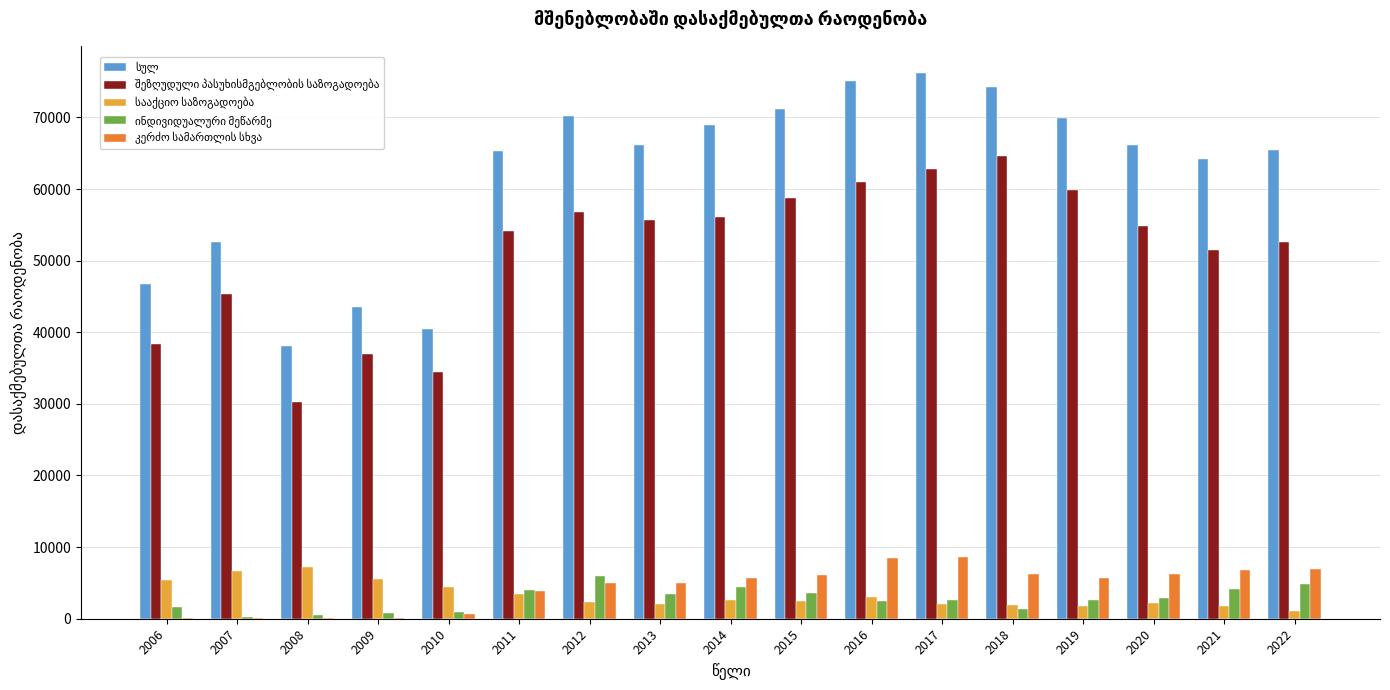

Reading right to left, what are all the values shown in this chart?

სულ: 65489	64258	66146	69956	74192	76187	75034	71129	68914	66135	70217	65328	40516	43549	38117	52589	46690
შეზღუდული პასუხისმგებლობის საზოგადოება: 52662	51507	54858	59915	64585	62732	61047	58804	56036	55647	56858	54116	34466	36988	30202	45321	38387
სააქციო საზოგადოება: 1135	1752	2190	1805	1906	2092	2992	2522	2630	2022	2341	3388	4420	5585	7291	6715	5410
ინდივიდუალური მეწარმე: 4802	4165	2854	2548	1339	2610	2493	3596	4447	3410	5989	3957	982	770	479	193	1638
კერძო სამართლის სხვა: 6890	6744	6182	5642	6302	8664	8416	6128	5718	4992	4976	3812	625	108	112	154	144